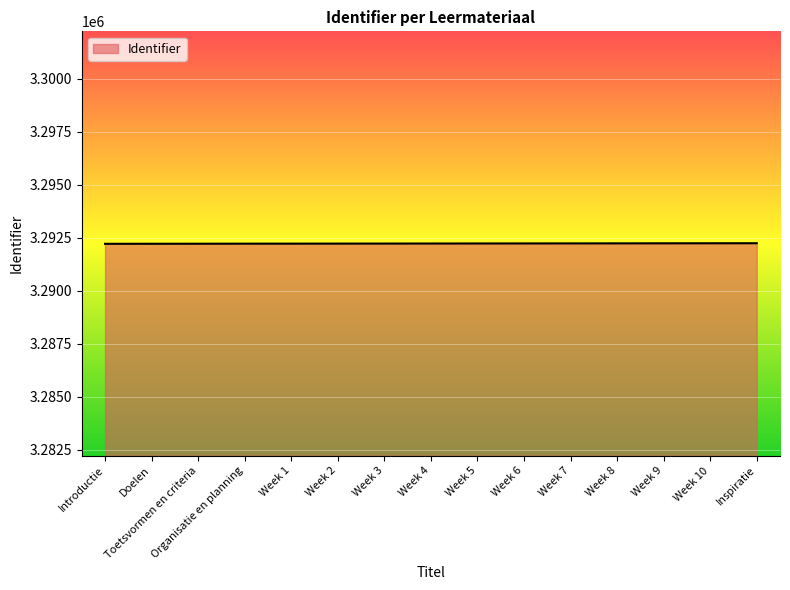

Is it true that the value at Week 5 is 3292224?

True